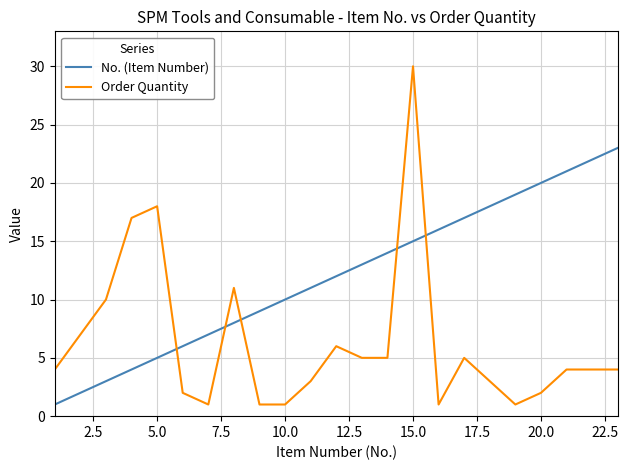

How many times do Order Quantity and No. (Item Number) cross each other?

5